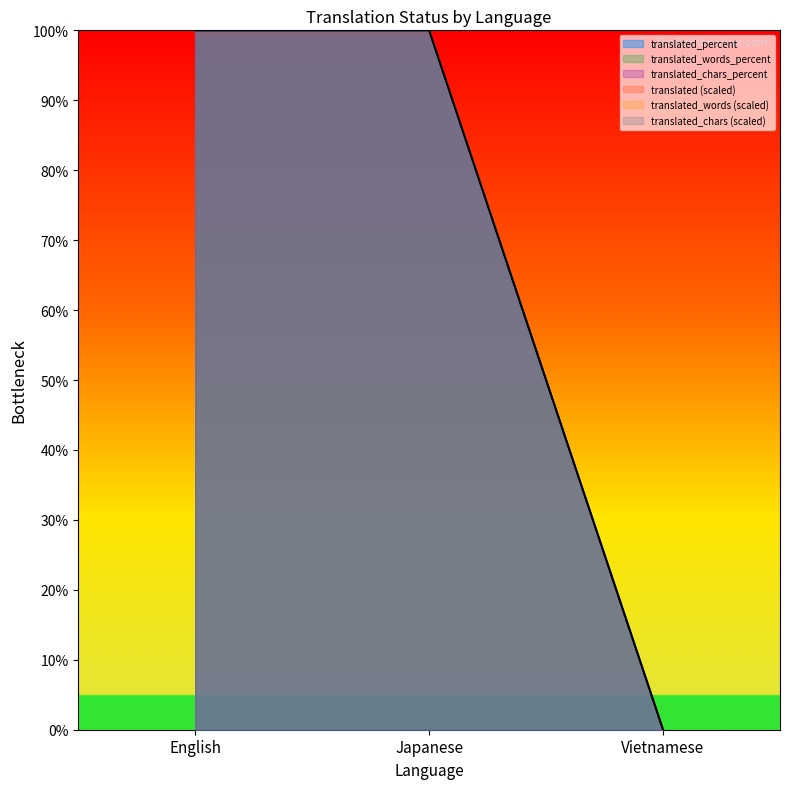

Is the value of translated at Vietnamese greater than the value of translated_percent at English?

No